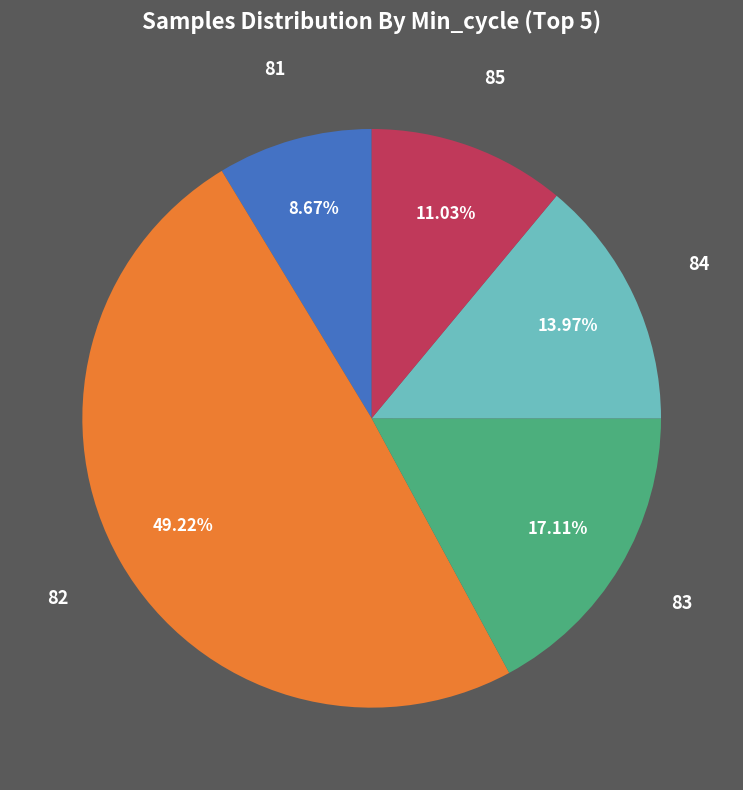

Is there a majority slice in this chart?

No